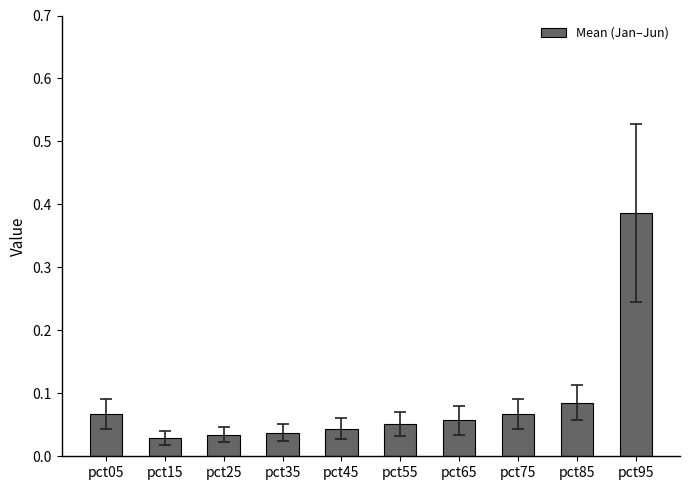

True or false: the data shows 0.2 at pct95.

False